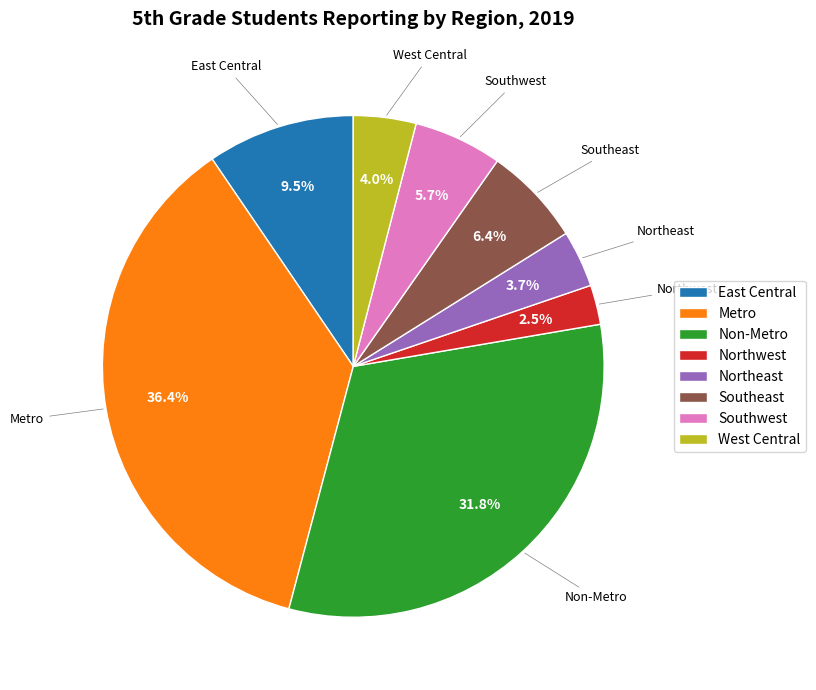

Which slice is the smallest?

Northwest